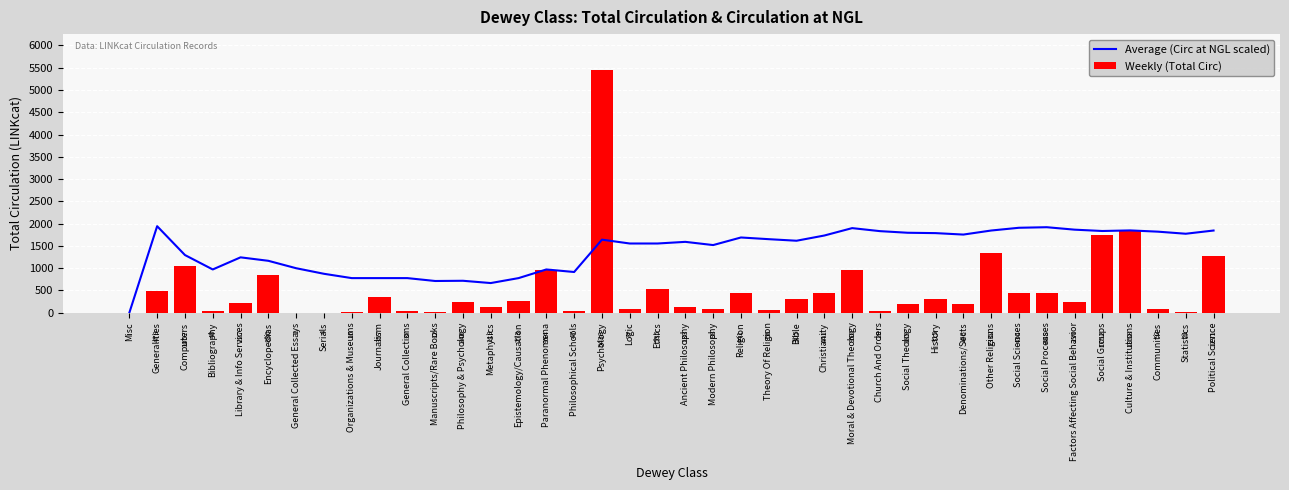

Is the value of Weekly (Total Circ) at Social Theology greater than the value of Average (Circ at NGL scaled) at Logic?

No